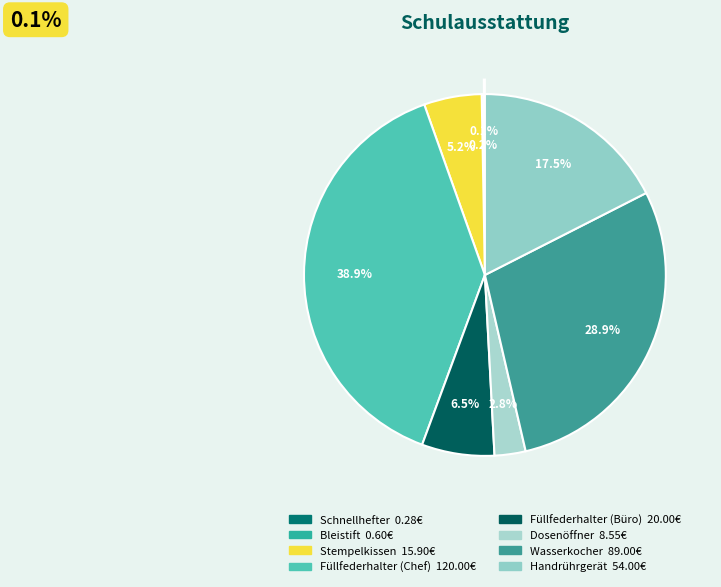

Is Füllfederhalter (Büro) the majority of the pie?

No